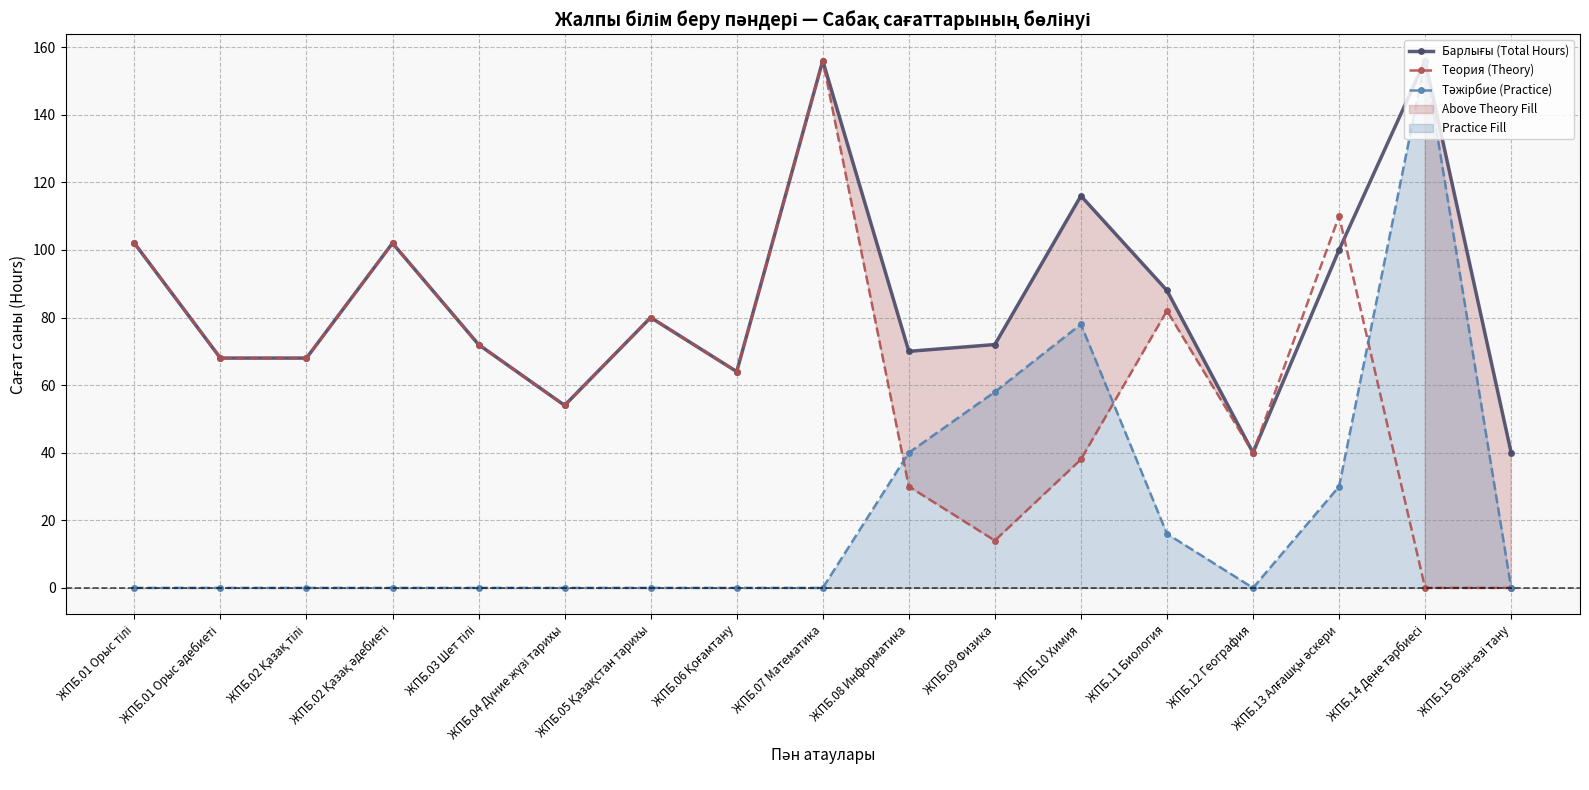

What is the total value across all series at ЖПБ.11 Биология?

186